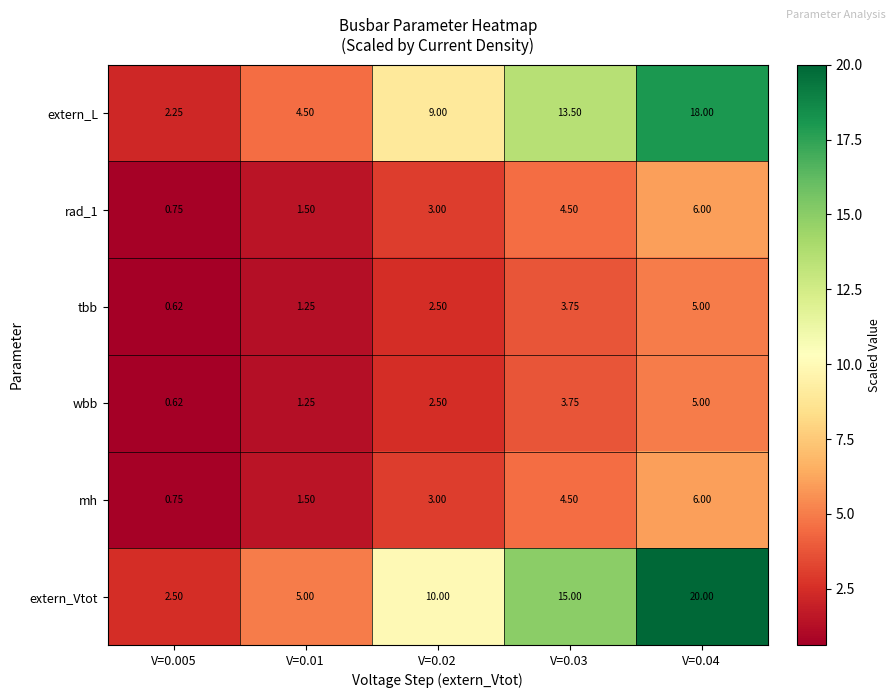

At how many categories does at least one series exceed 11?

2